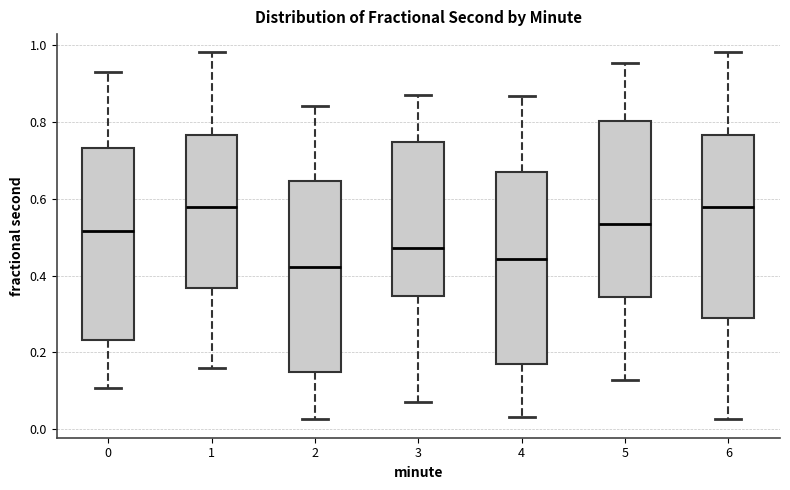

Where does the upper whisker of the box at x = 1 end on the y-axis? The values are not printed on the chart, so give them approximately, as read against the axis.

0.98